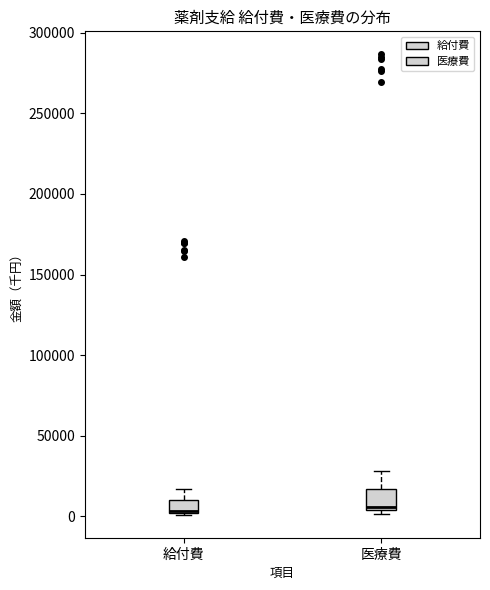

Where is the lower edge of the box for 医療費 on the y-axis? The values are not printed on the chart, so give them approximately, as read against the axis.

5000